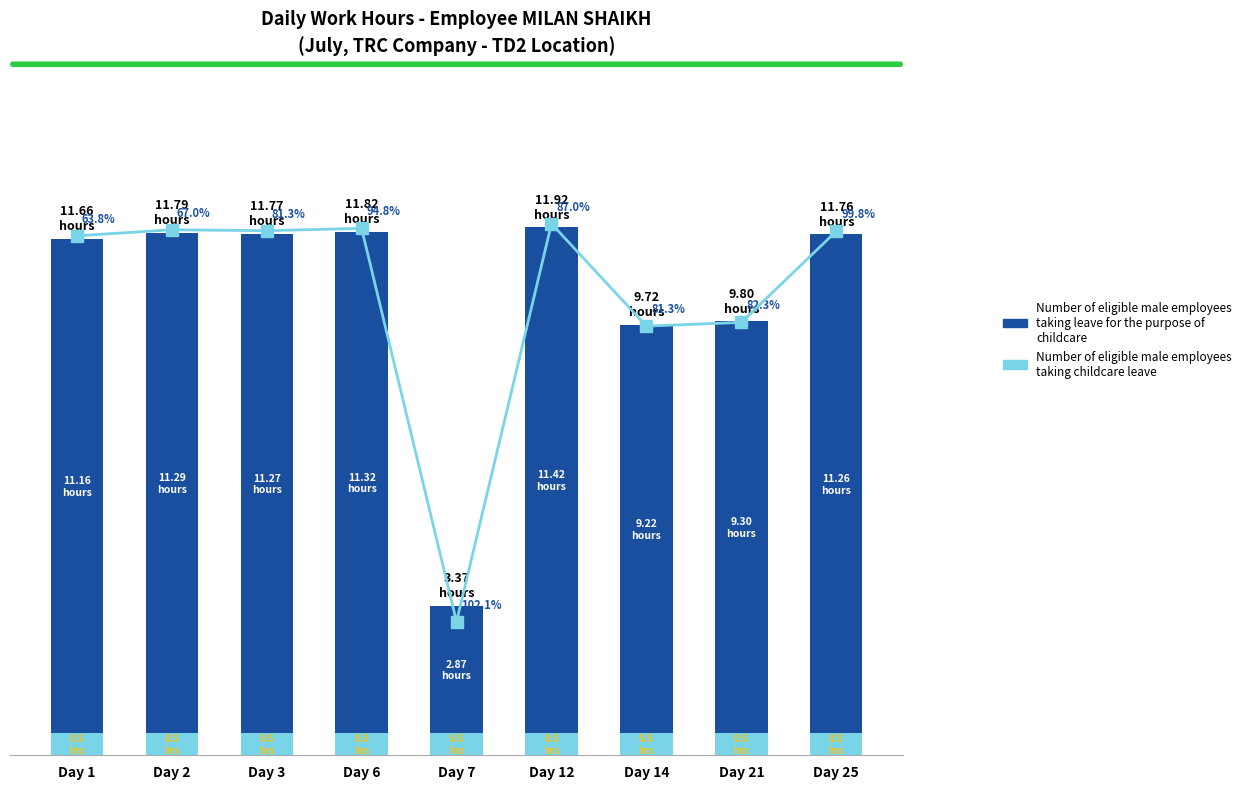

At which category is the sum across all series the highest?

Day 12